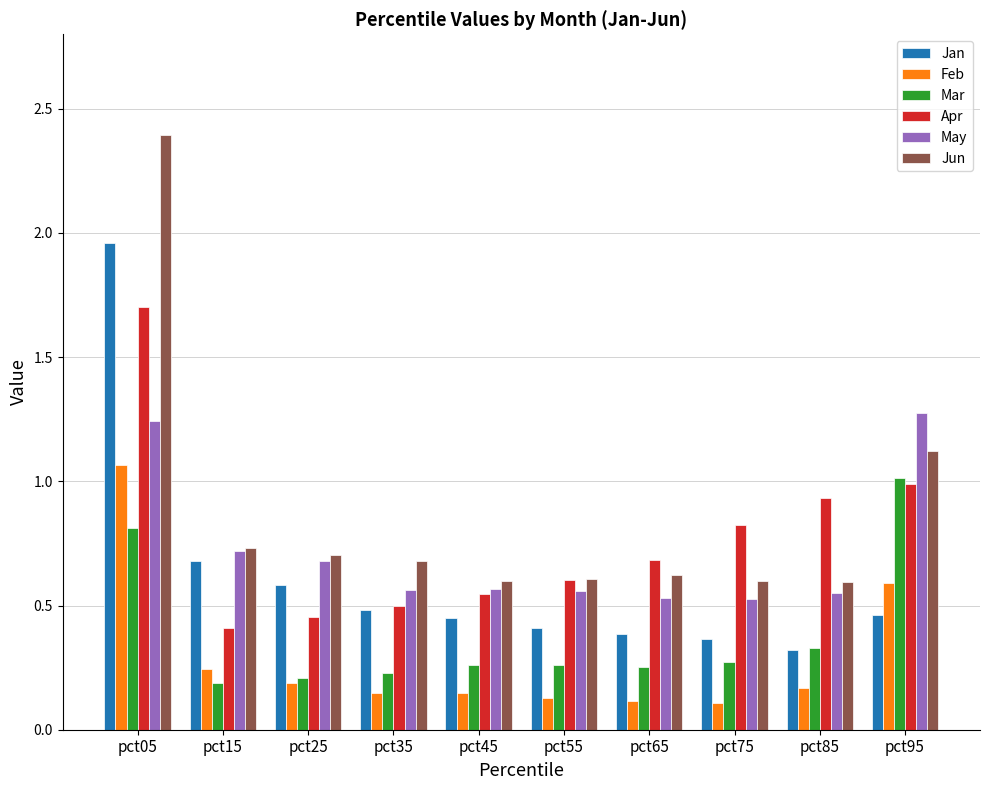

Is the value of May at pct55 greater than the value of Mar at pct05?

No